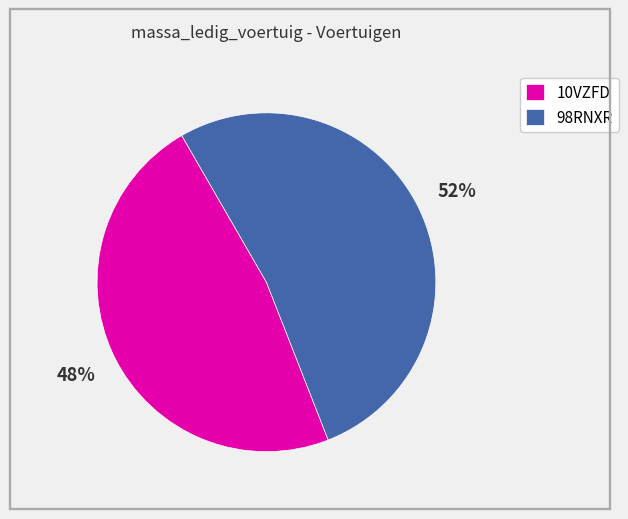

Do 98RNXR and 10VZFD together represent more than half of the pie?

Yes